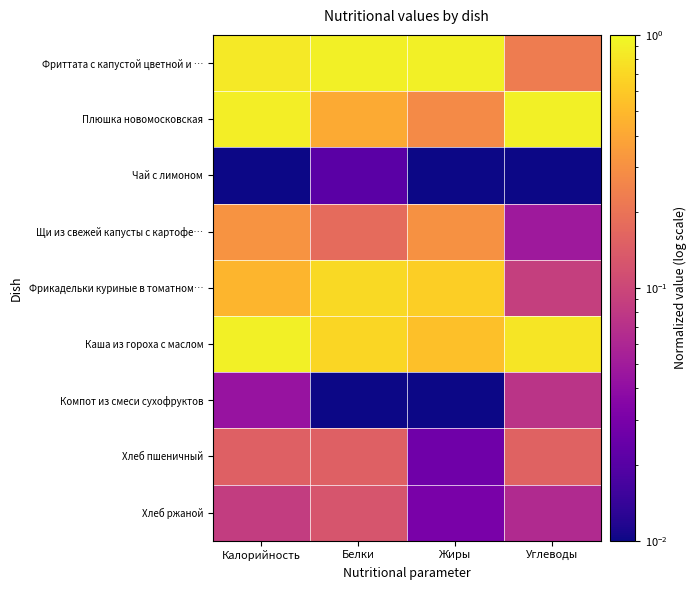

Rank the series by their maximum value, from lowest to highest.

Чай с лимоном, Компот из смеси сухофруктов, Хлеб ржаной, Хлеб пшеничный, Щи из свежей капусты с картофе…, Фрикадельки куриные в томатном…, Фриттата с капустой цветной и …, Плюшка новомосковская, Каша из гороха с маслом